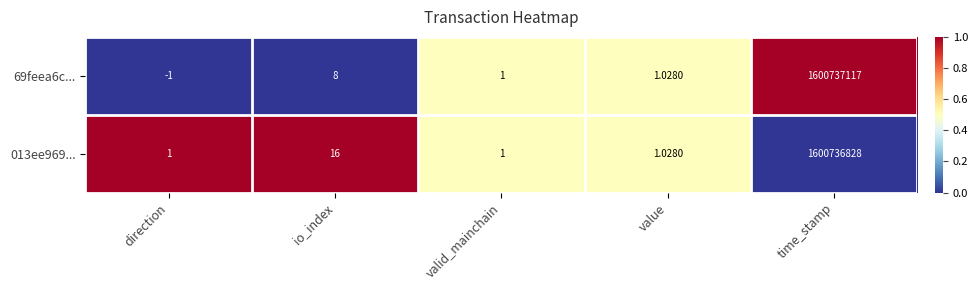

Is the value of 69feea6c... at time_stamp greater than the value of 013ee969... at valid_mainchain?

Yes